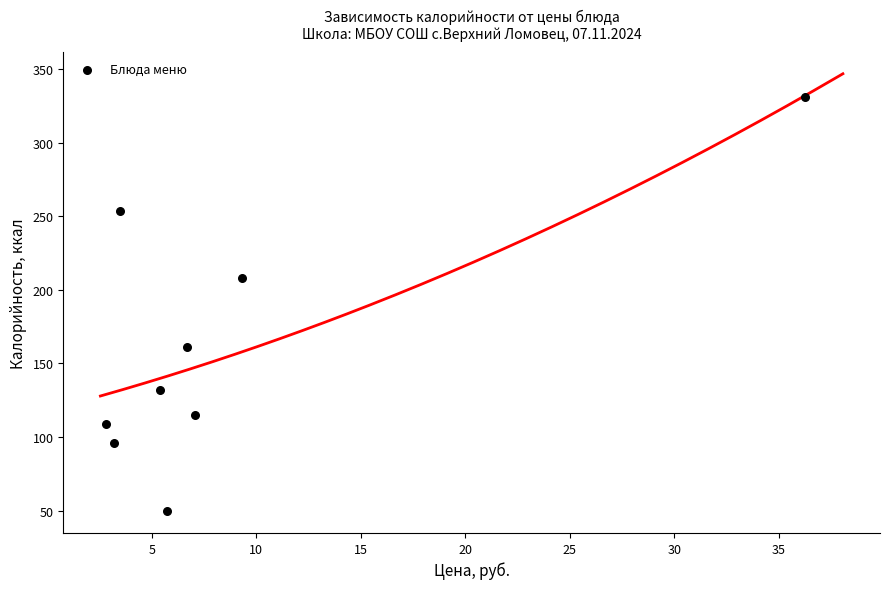

What is the range of X values (max minus min)?

33.4